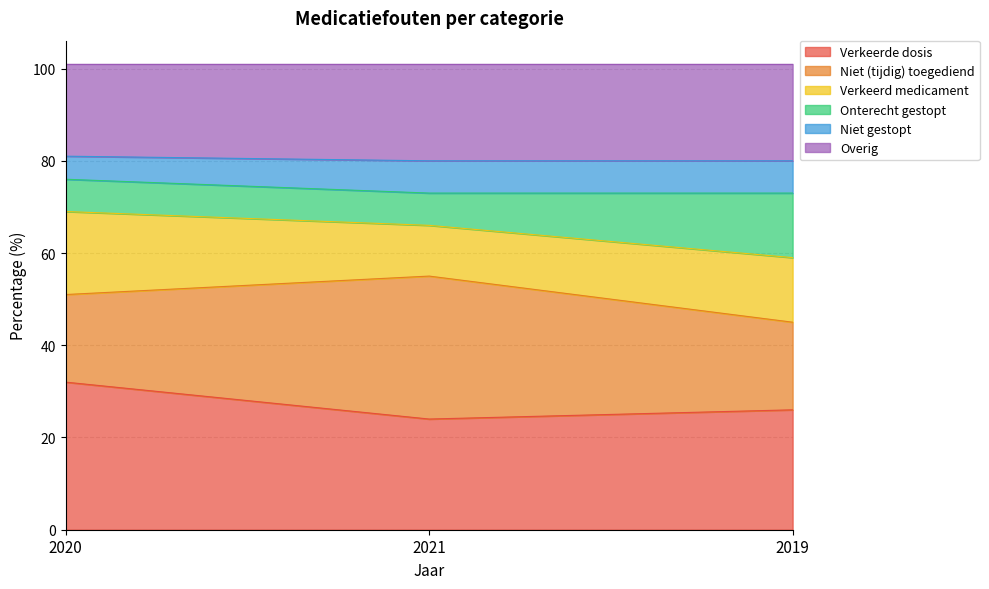

What is the maximum value for Verkeerde dosis?

32